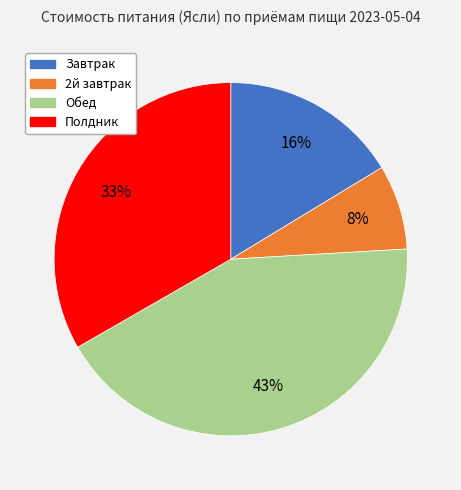

To the nearest percent, what is the average slice percentage?

25%